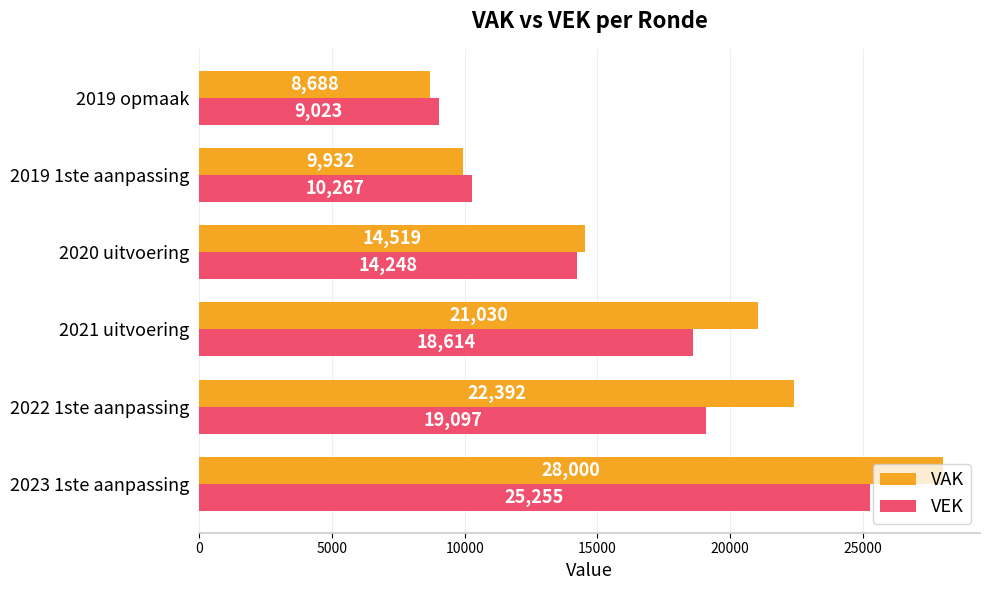

Which series has the largest range (max minus min)?

VAK